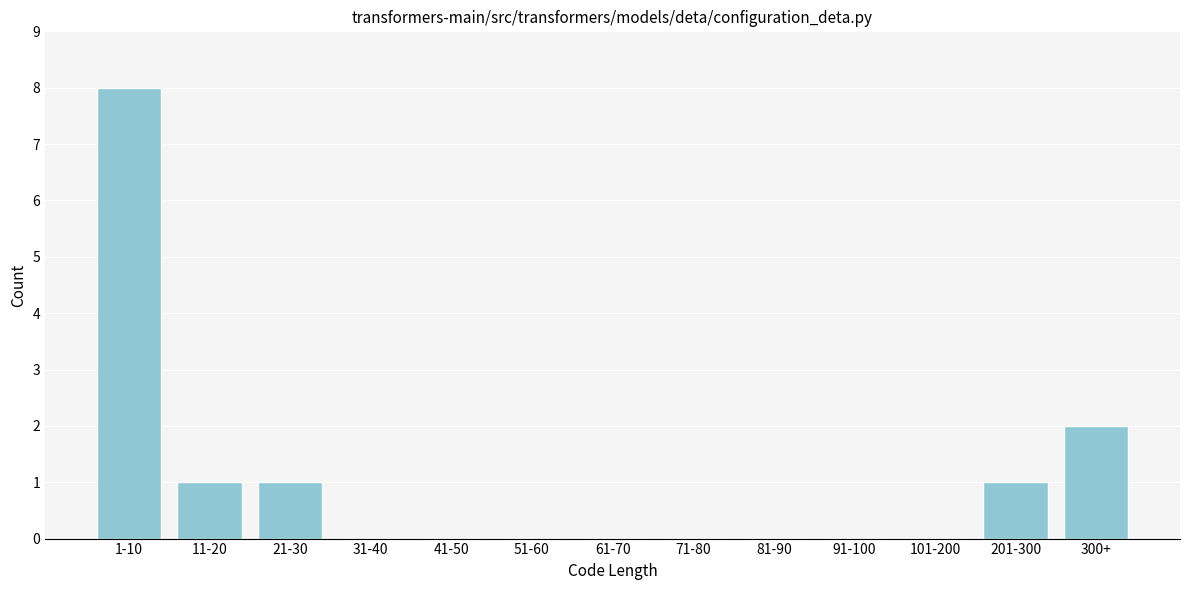

Reading left to right, what are all the values shown in this chart?

1-10=8	11-20=1	21-30=1	31-40=0	41-50=0	51-60=0	61-70=0	71-80=0	81-90=0	91-100=0	101-200=0	201-300=1	300+=2